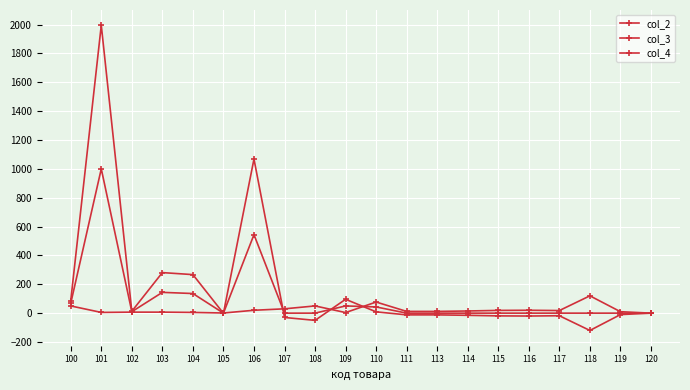

How many times do col_4 and col_2 cross each other?

5